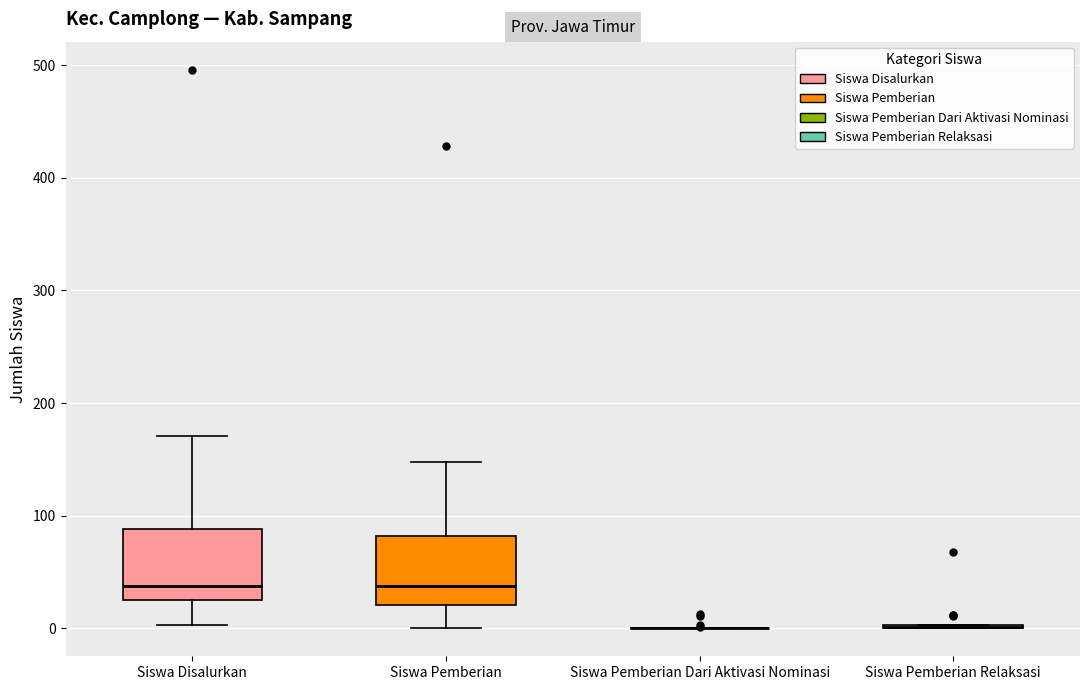

Reading left to right, read every box against the y-axis: the position of its median line, the range the box covers, and the ends of its whiskers. The values are not printed on the chart, so give them approximately, as read against the axis.

Siswa Disalurkan: median 40, box 30 to 90, whiskers 0 to 170
Siswa Pemberian: median 40, box 20 to 80, whiskers 0 to 150
Siswa Pemberian Dari Aktivasi Nominasi: box collapsed to a line at 0, whiskers 0 to 0
Siswa Pemberian Relaksasi: box collapsed to a line at 0, whiskers 0 to 0